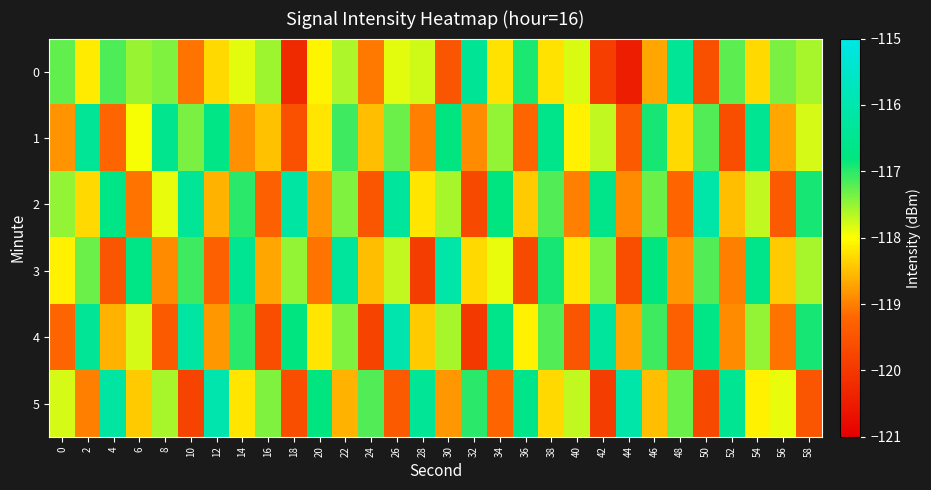

Count the number of data series in this chart.

6